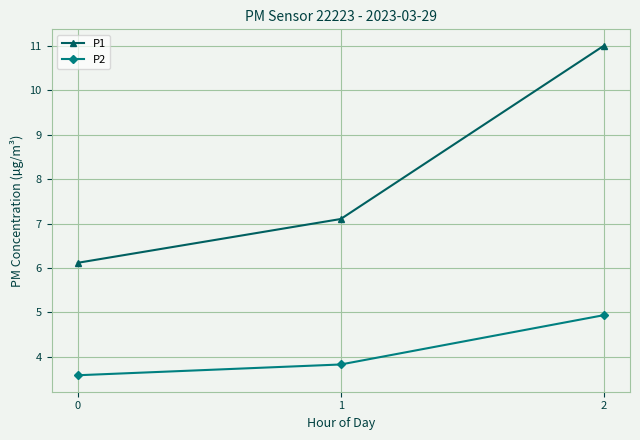

Reading left to right, what are all the values shown in this chart?

P1: 0=6.1	1=7.1	2=11.0
P2: 0=3.6	1=3.8	2=4.9